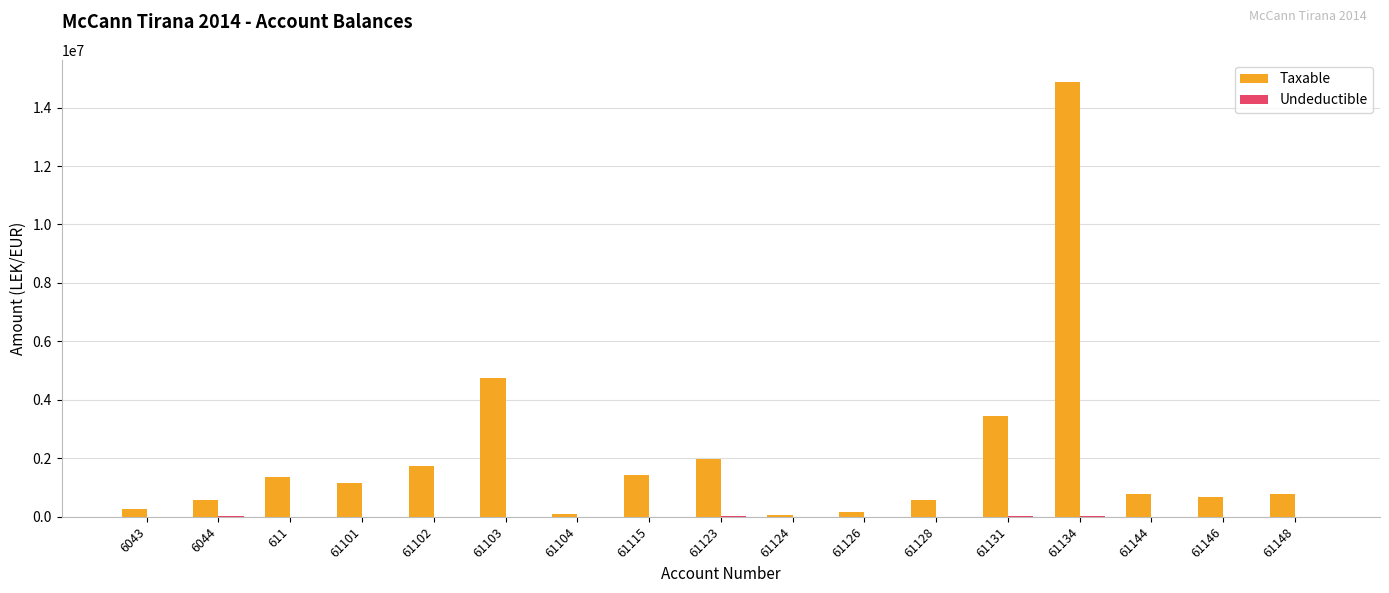

What is the sum of the Taxable values at 61102 and 61144?

2514793.6